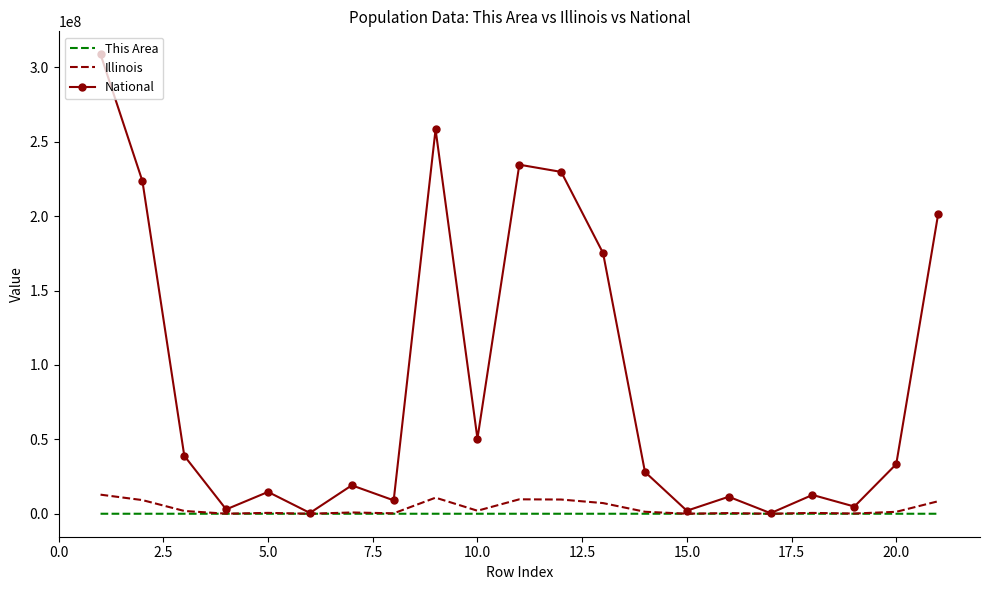

What are all the series names shown in the legend?

This Area, Illinois, National